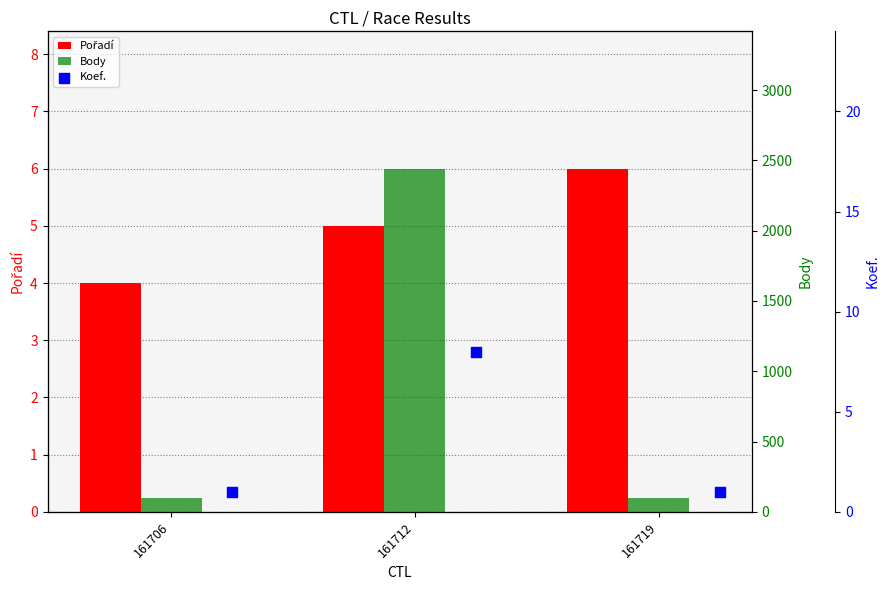

Is the value of Body at 161712 greater than the value of Pořadí at 161712?

Yes